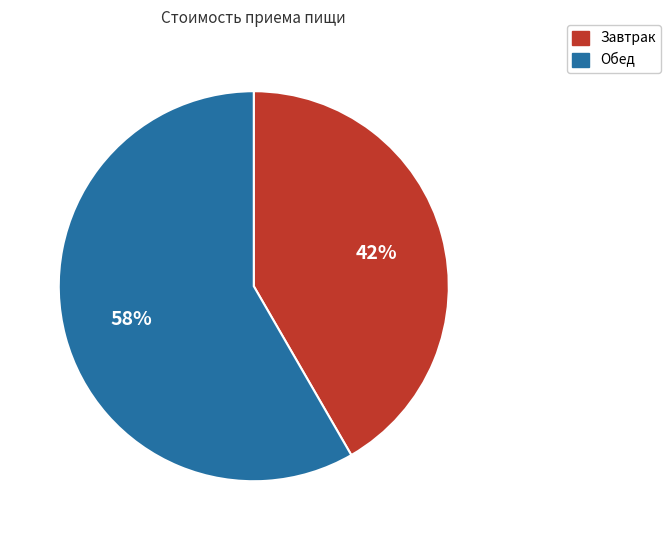

Do Обед and Завтрак together represent more than half of the pie?

Yes